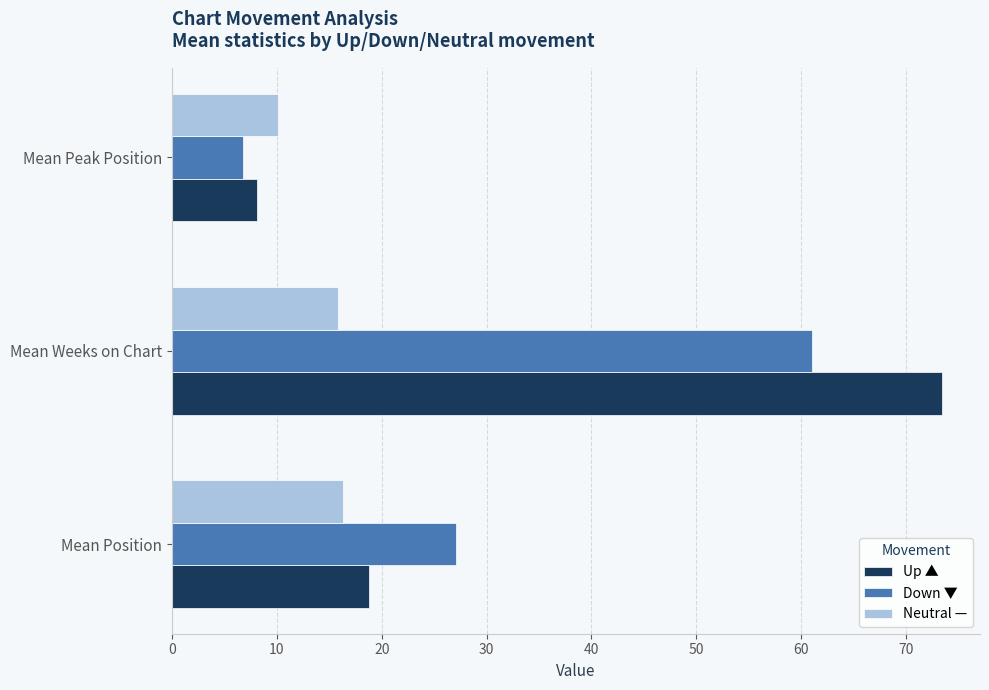

What is the sum of all Down ▼ values?

94.8